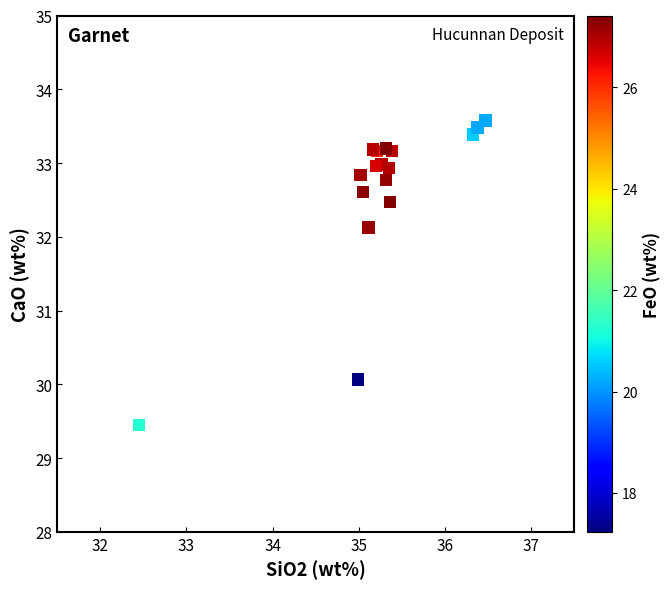

What Y value in the scatter plot is closest to 31?

30.1